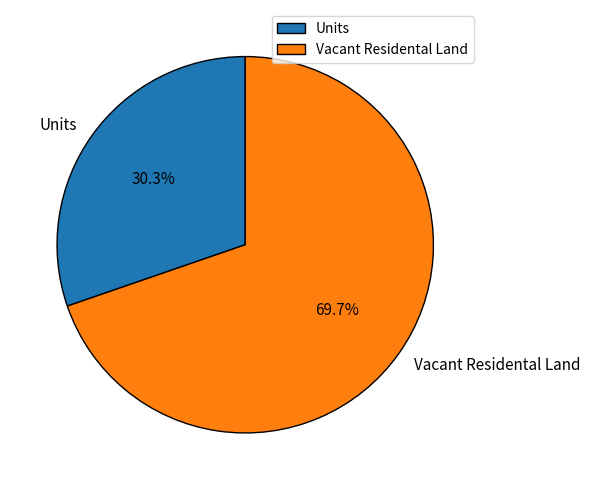

The Units slice represents 30% of the pie. True or false?

True